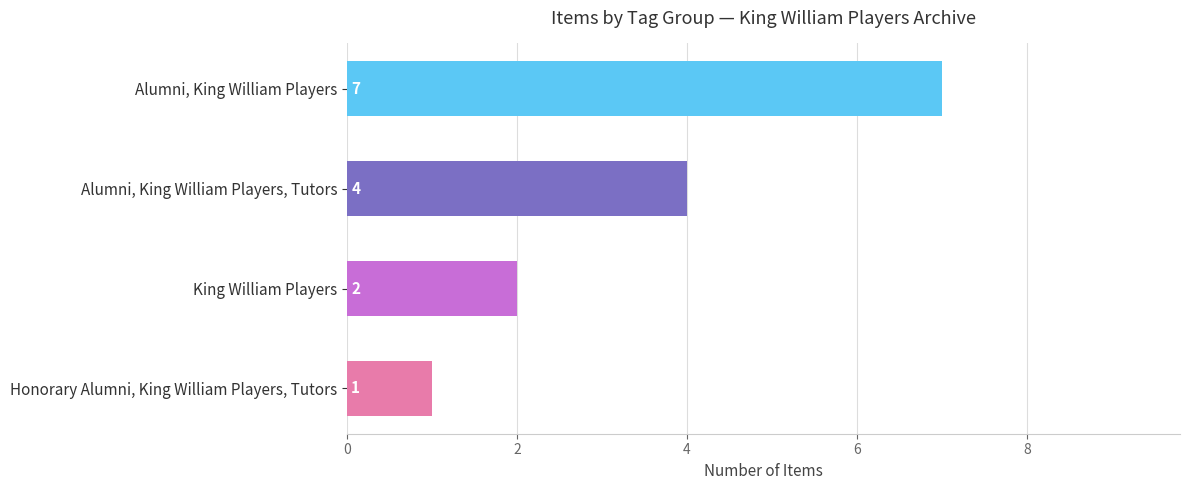

The value at King William Players is 1. True or false?

False